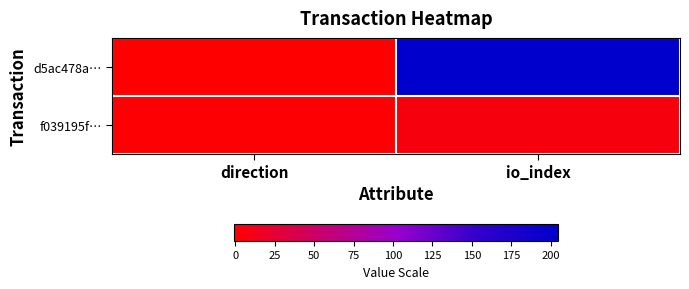

How many categories are shown in the chart?

2